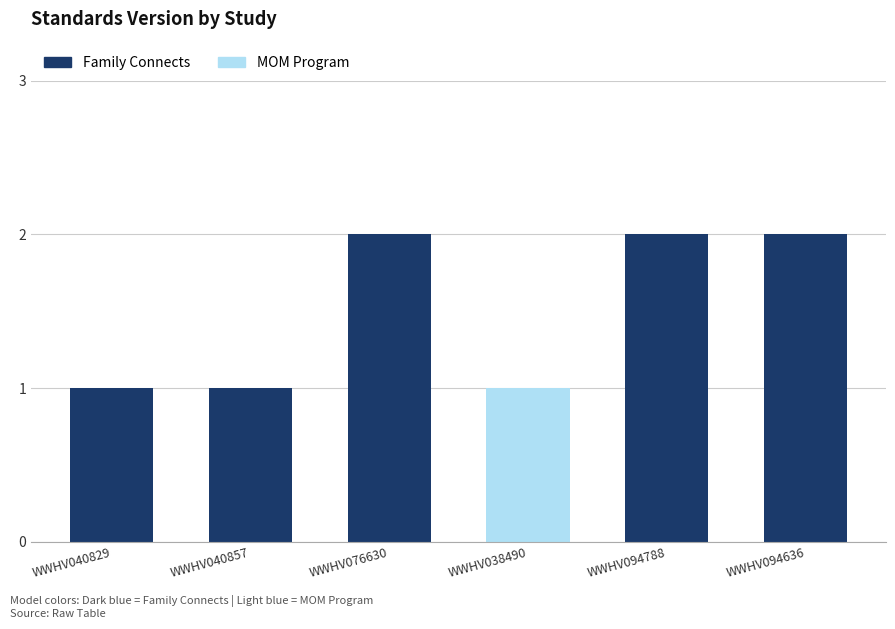

Is it true that the value at WWHV040857 is 0?

False